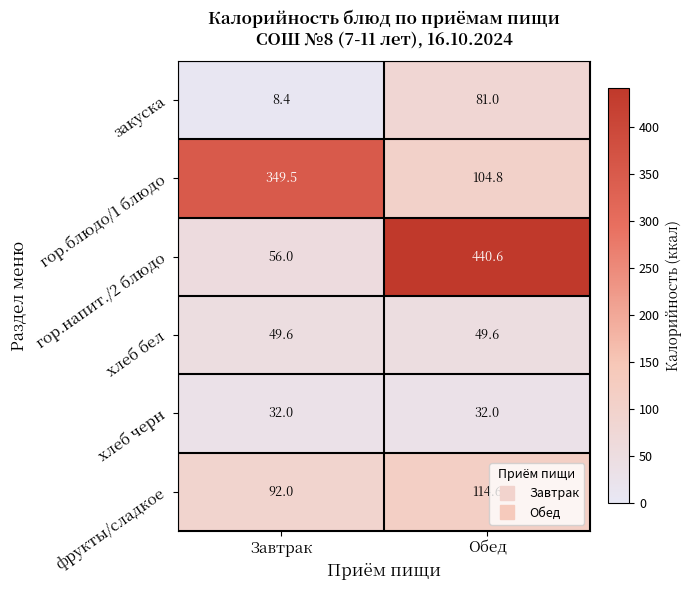

Which series has the largest total across all categories?

гор.напит./2 блюдо